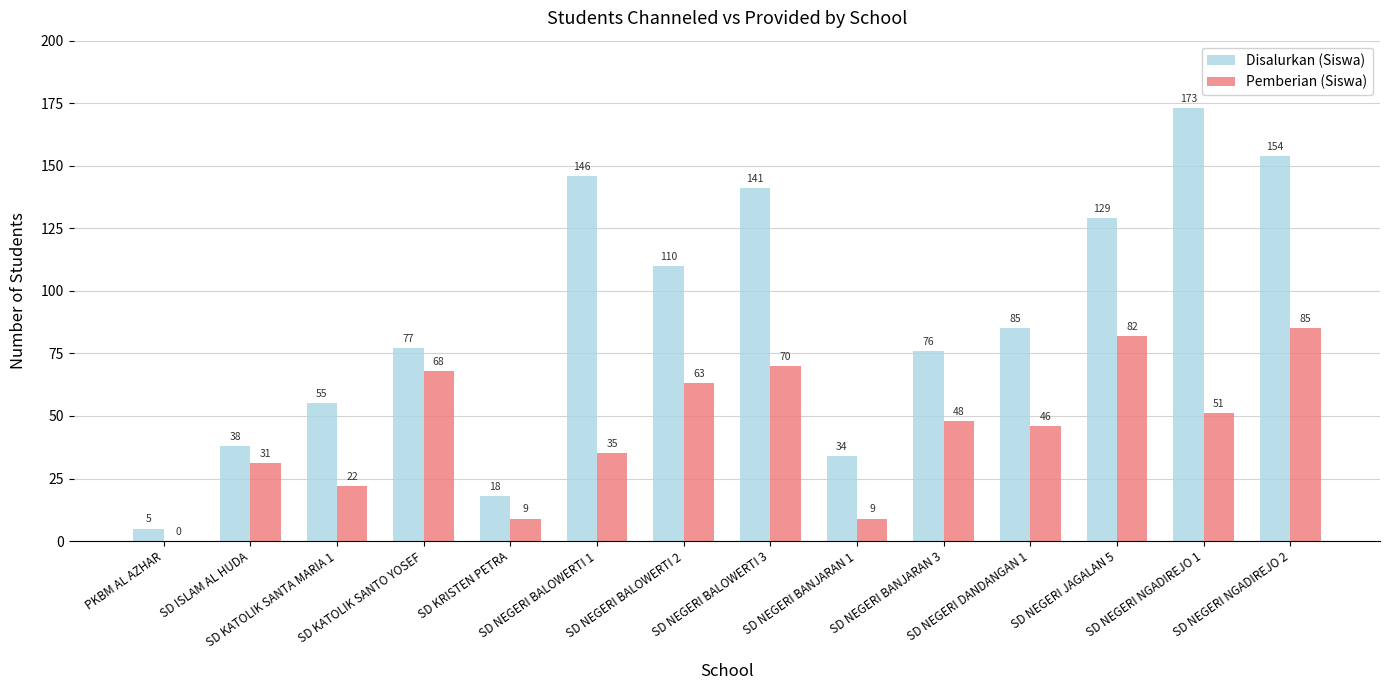

How many groups of bars are there?

14